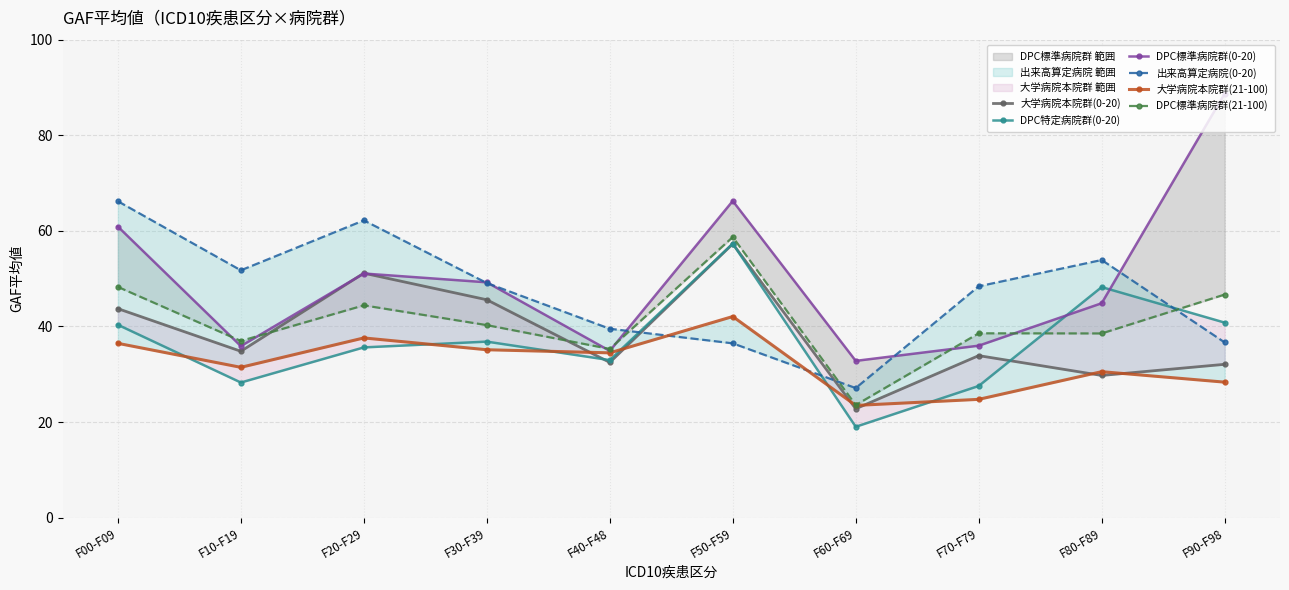

True or false: DPC標準病院群(21-100) has a value of 62.4 at F80-F89.

False